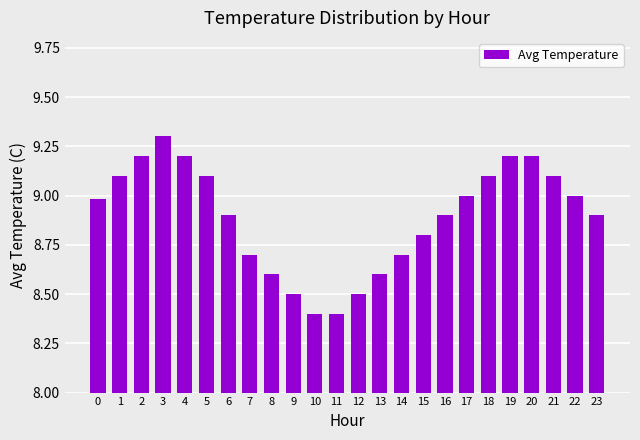

What is the minimum value shown in the chart?

8.4